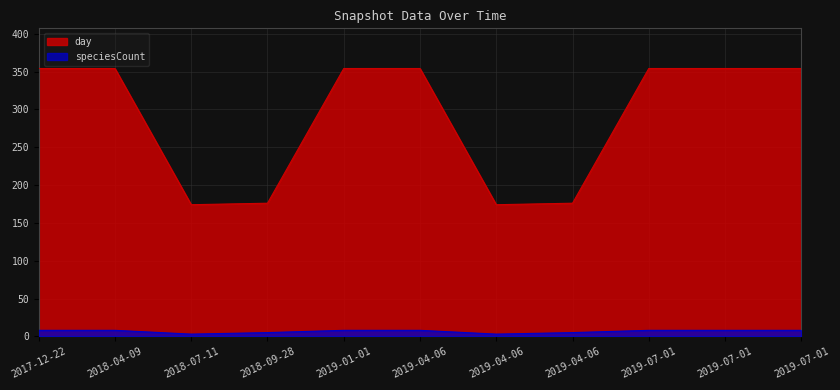

List the series in order of their overall mean, lowest first.

speciesCount, day